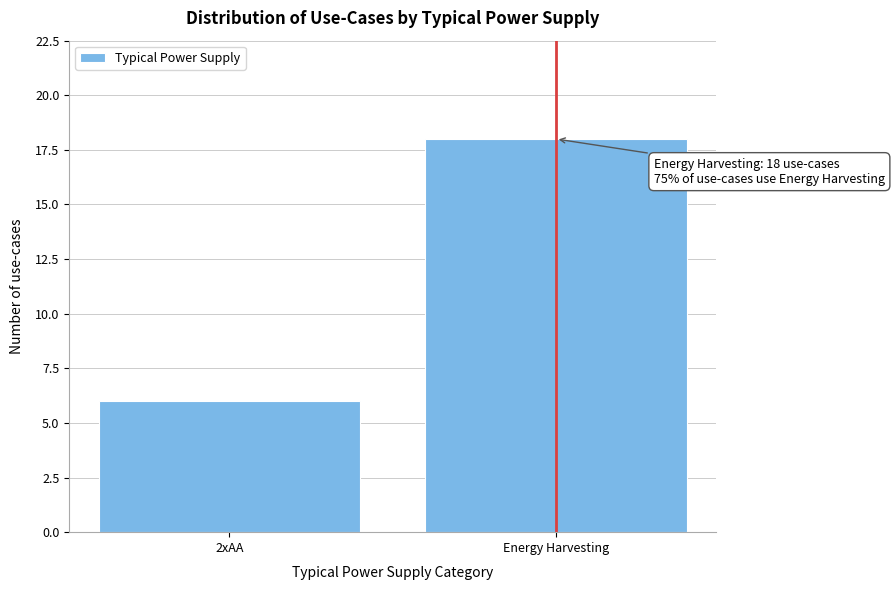

Reading left to right, list all the values displayed in this chart.

6	18